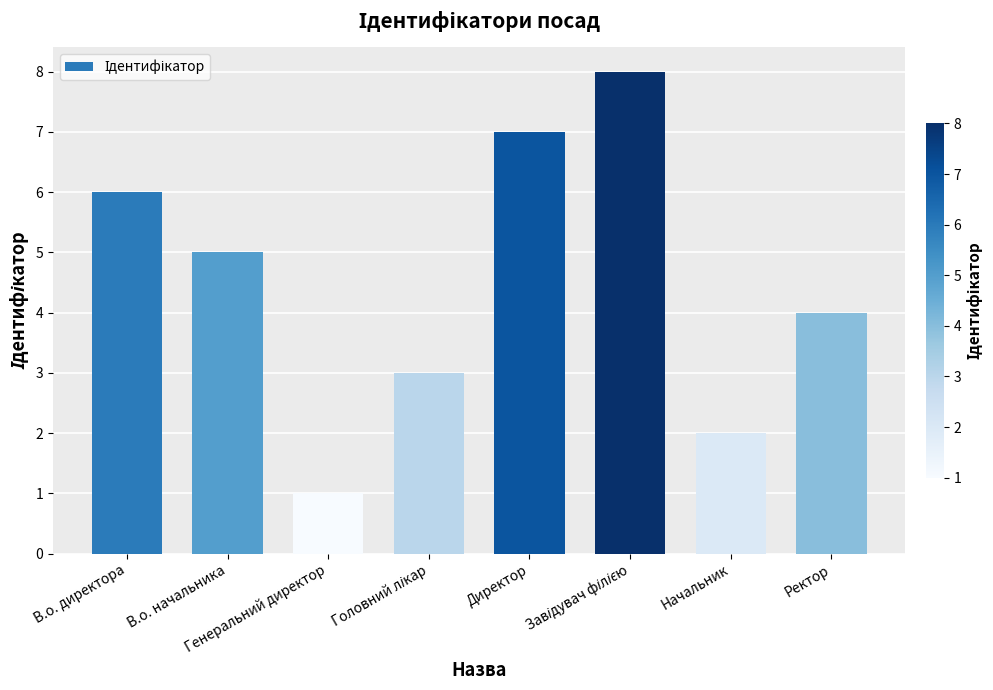

What is the value of the 3rd bar from the left?

1